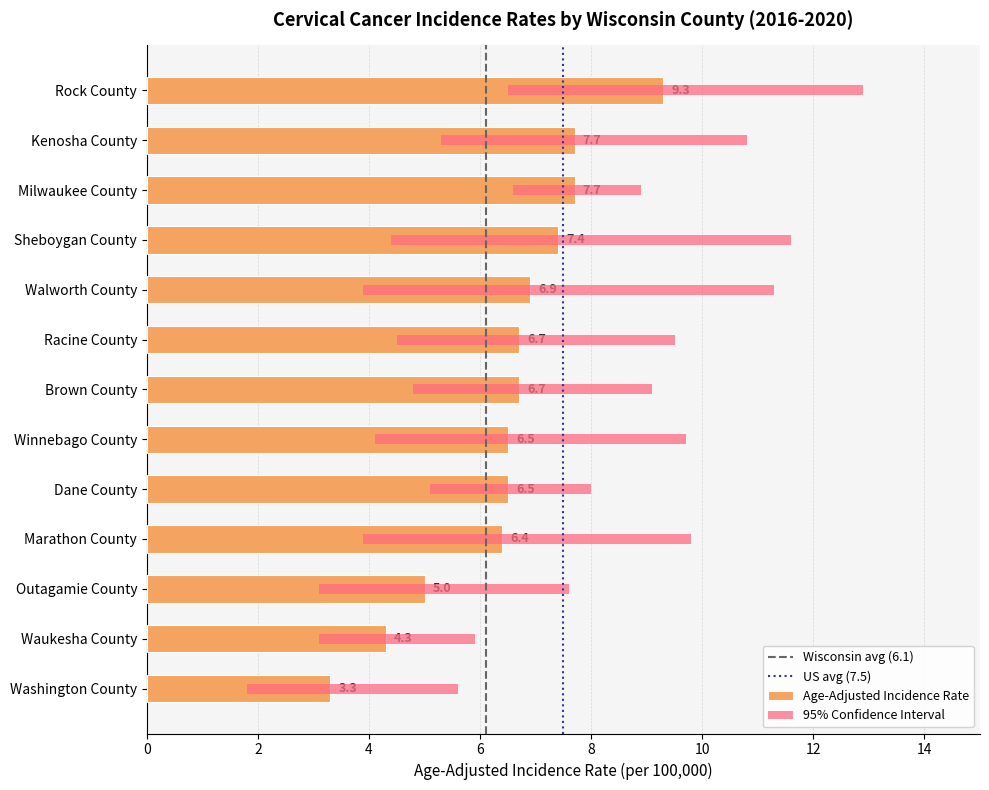

Rank the categories by Upper 95% CI value from highest to lowest.

Rock County, Sheboygan County, Walworth County, Kenosha County, Marathon County, Winnebago County, Racine County, Brown County, Milwaukee County, Dane County, Outagamie County, Waukesha County, Washington County